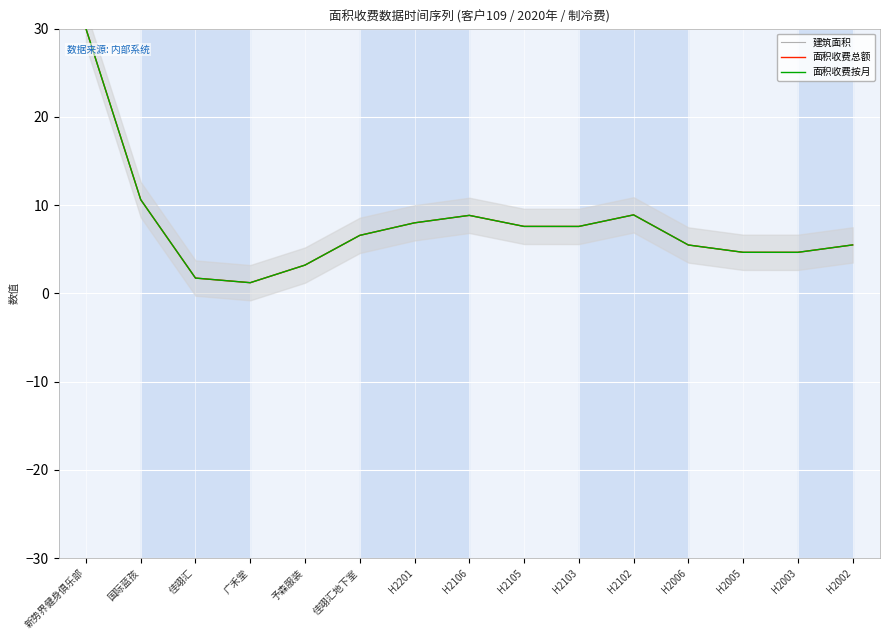

True or false: 建筑面积 and 面积收费总额 cross at least once.

False